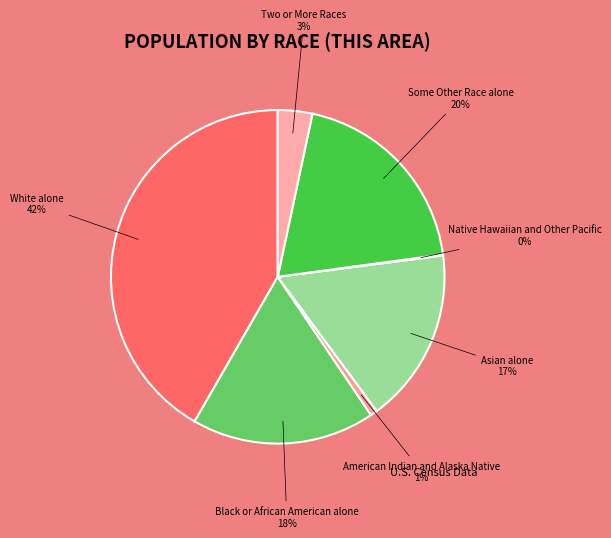

To the nearest percent, what is the difference between the largest and smallest slice percentages?

42%